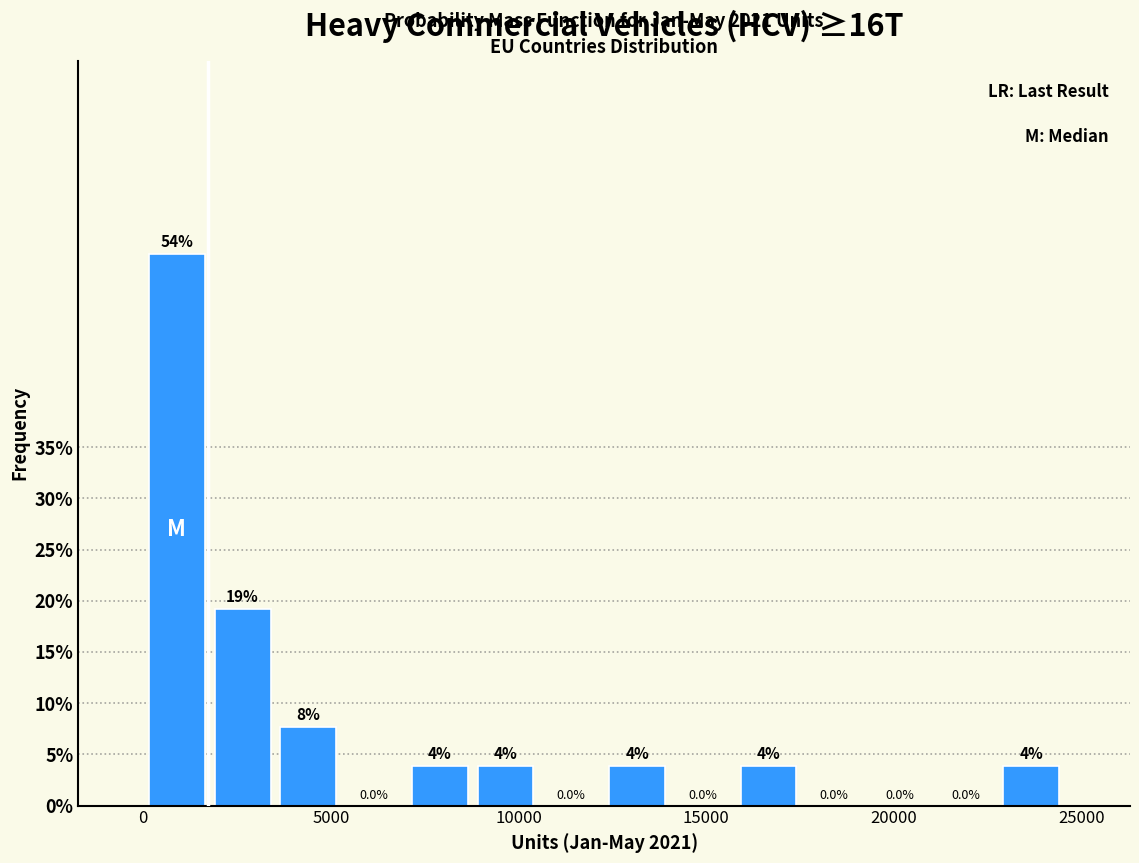

Read against the x-axis, roughly where is the centre of the tallest bar?

1000